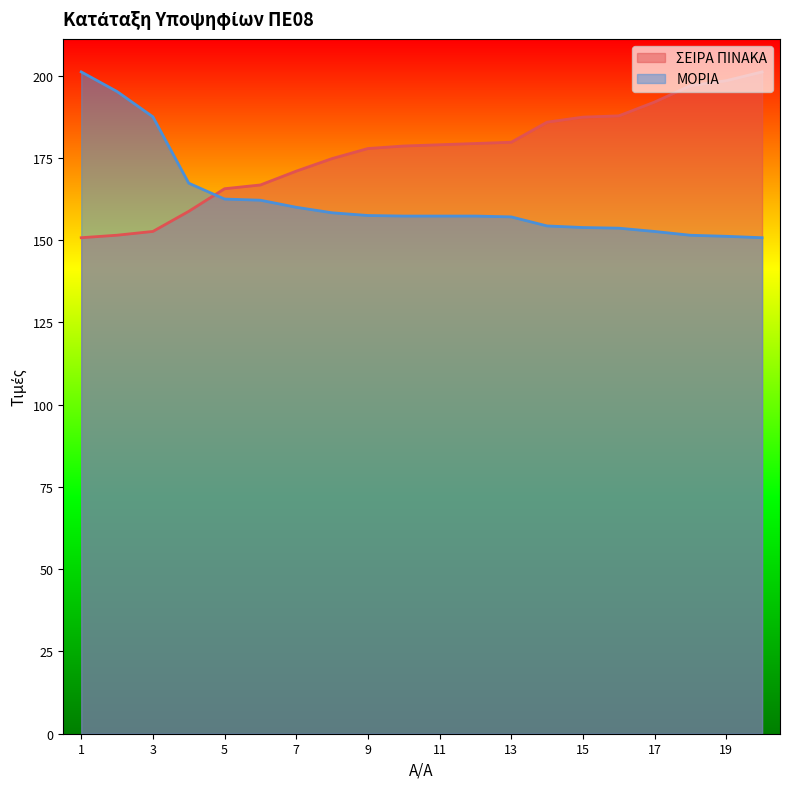

Is the value of ΜΟΡΙΑ at 7 greater than the value of ΣΕΙΡΑ ΠΙΝΑΚΑ at 20?

No